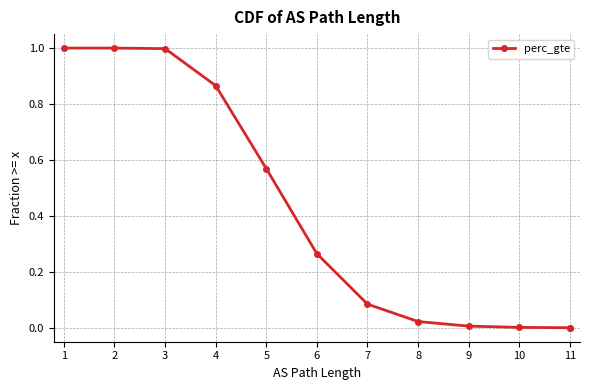

True or false: there are more than 0 points higher than both neighbors.

False